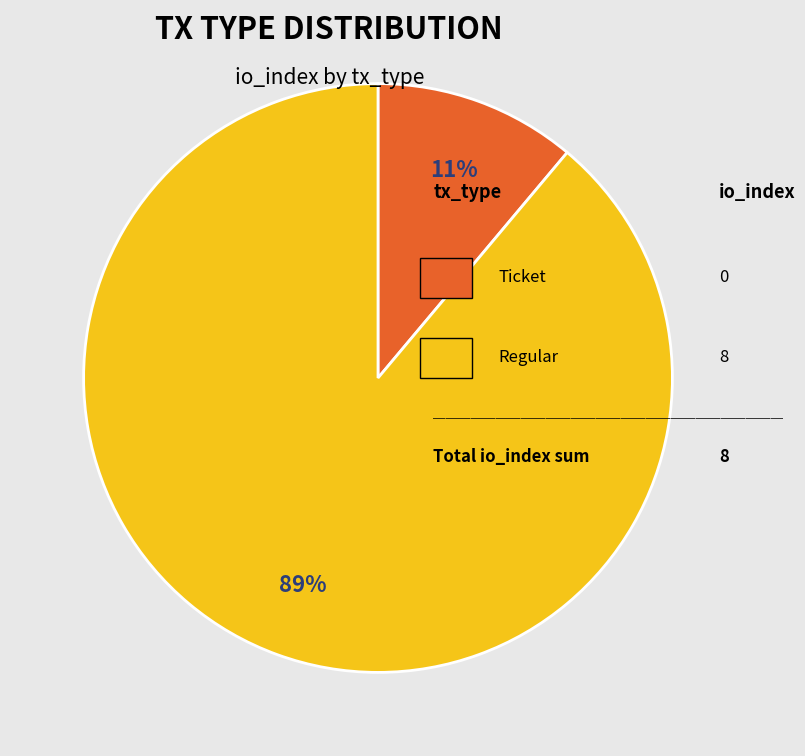

Is there any slice that represents more than half of the pie?

Yes